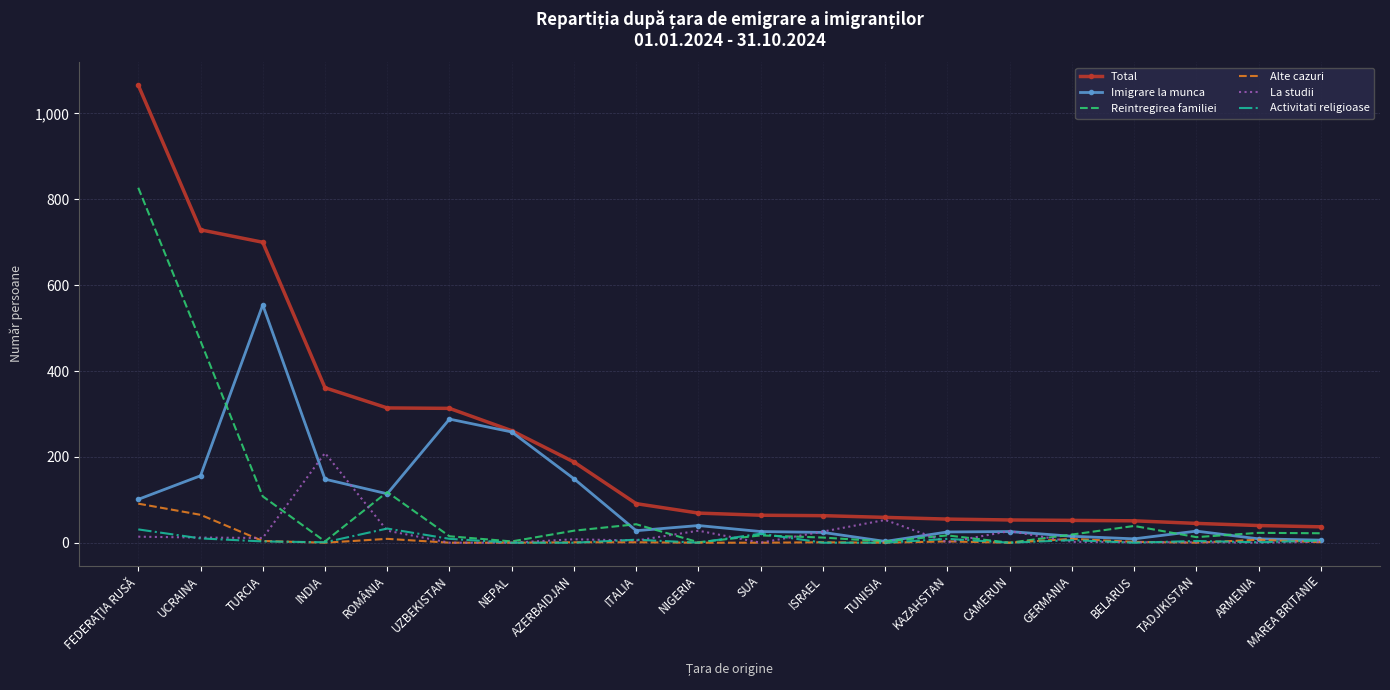

What is the maximum value shown in the chart?

1066